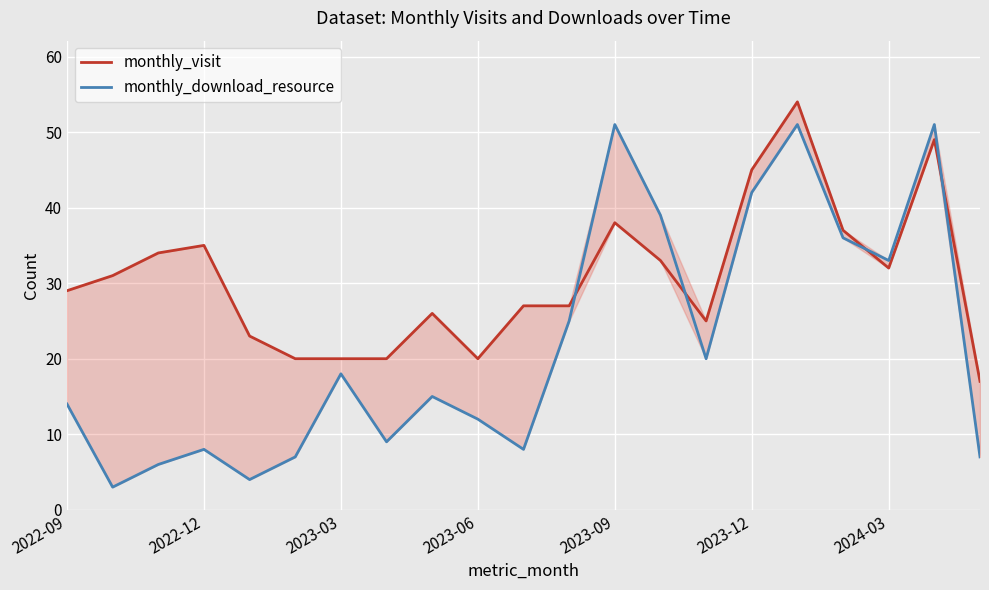

Reading left to right, transcribe all the data shown in this chart.

monthly_visit: 29	31	34	35	23	20	20	20	26	20	27	27	38	33	25	45	54	37	32	49	17
monthly_download_resource: 14	3	6	8	4	7	18	9	15	12	8	25	51	39	20	42	51	36	33	51	7